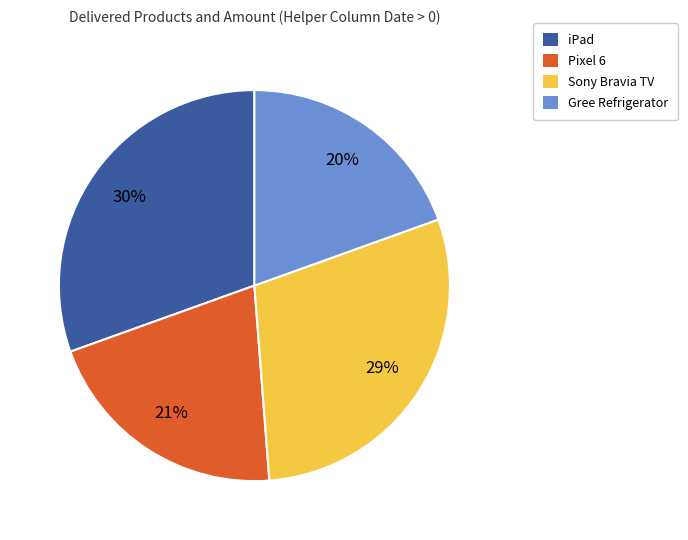

How many slices are in this pie chart?

4